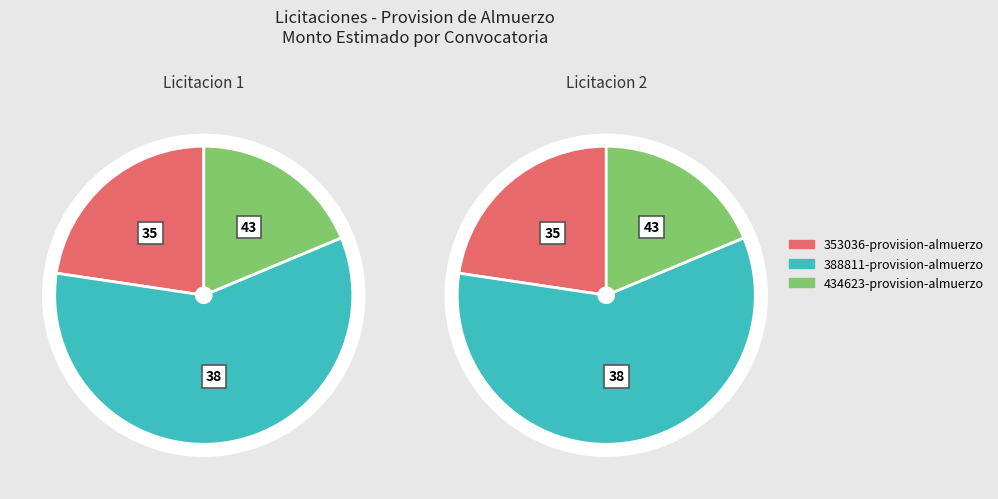

Is there any slice that represents more than half of the pie?

Yes